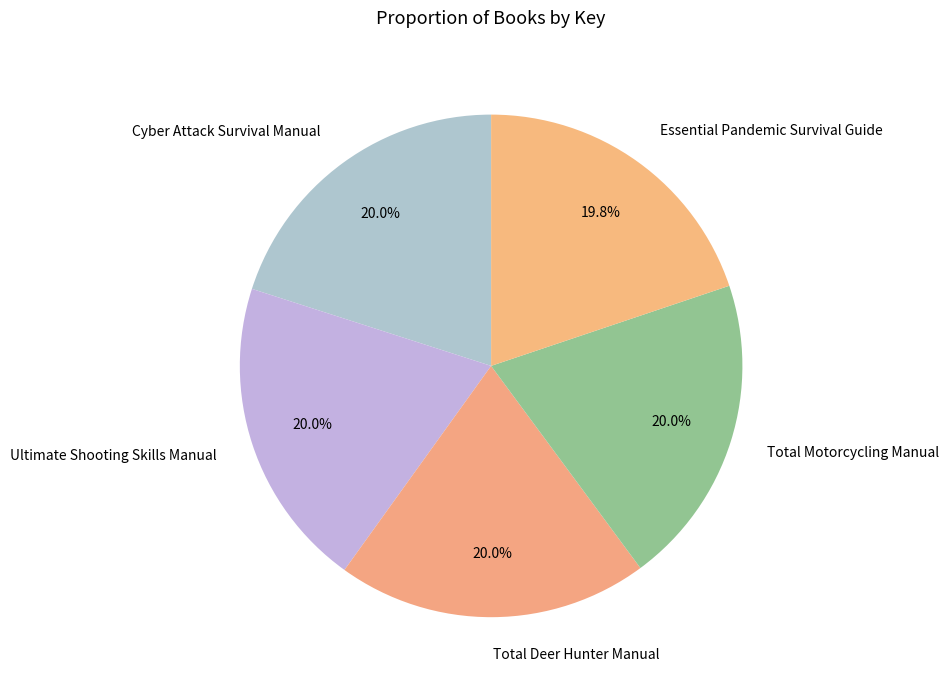

How much of the chart is everything except Ultimate Shooting Skills Manual?

80.0%